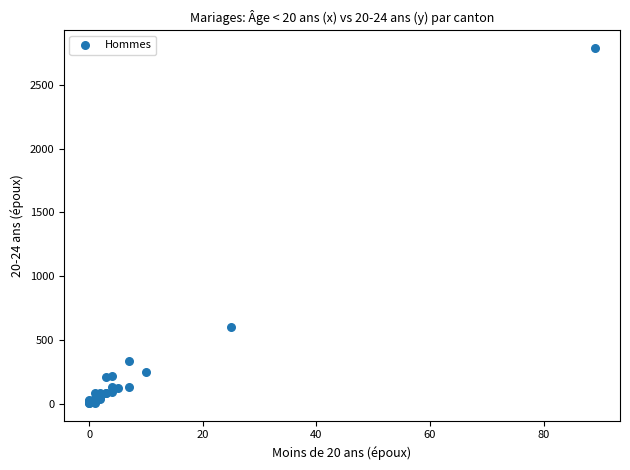

What Y value in the scatter plot is closest to 1396?

604